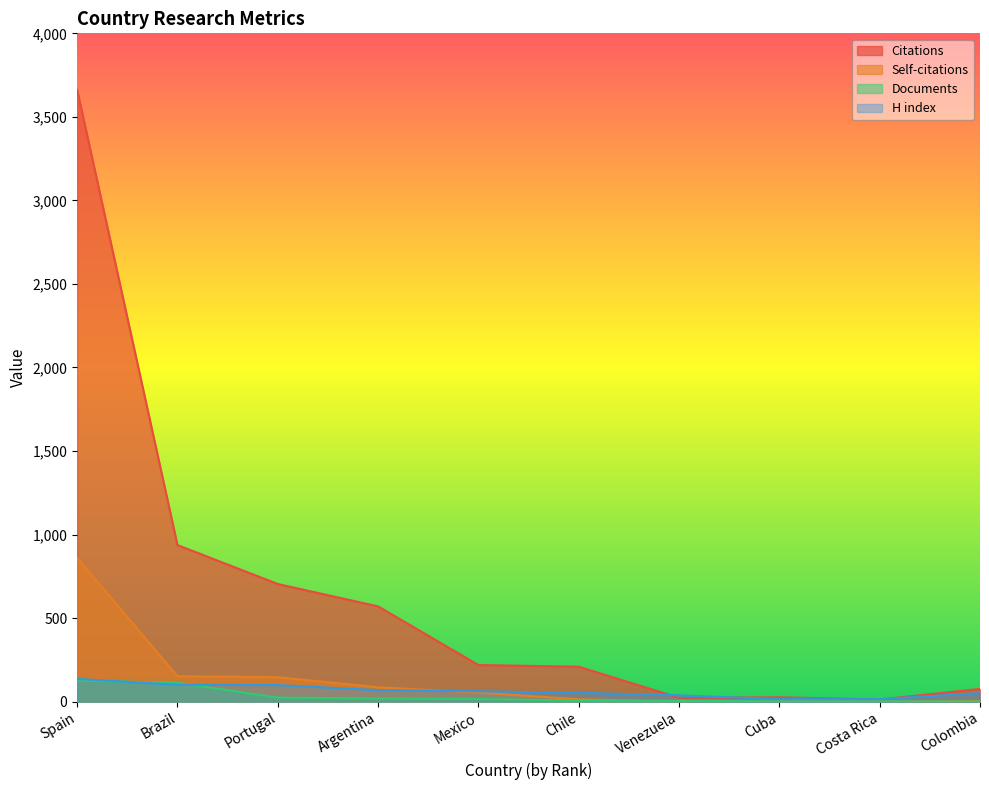

Which series has the largest range (max minus min)?

Citations